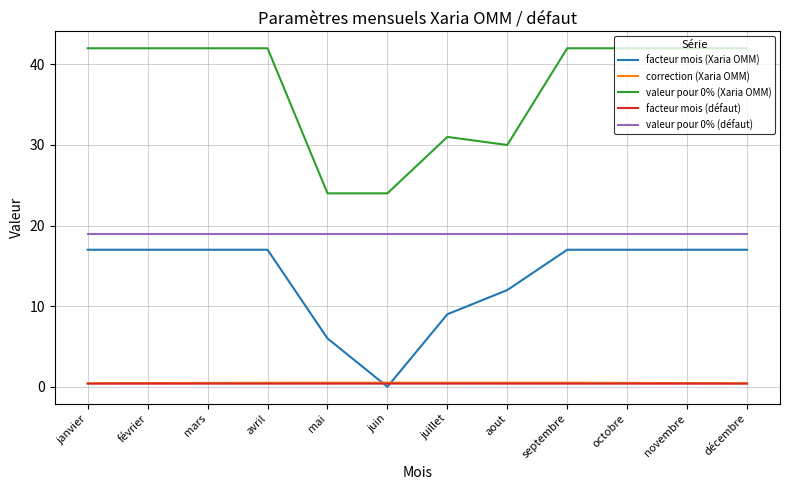

Is the value of facteur mois (défaut) at février greater than the value of facteur mois (Xaria OMM) at mars?

No